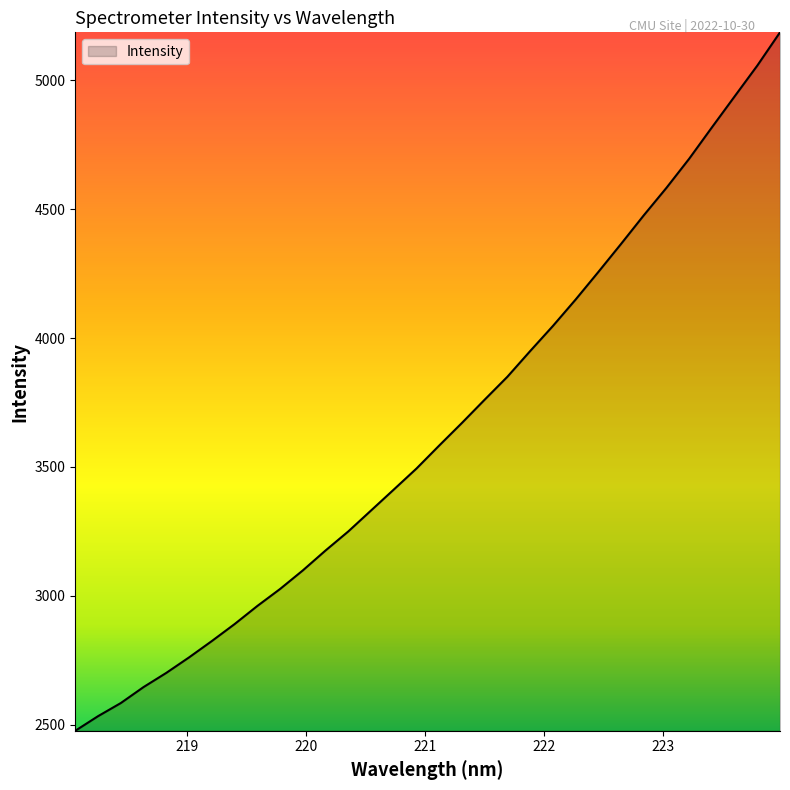

What is the minimum value shown in the chart?

2477.5